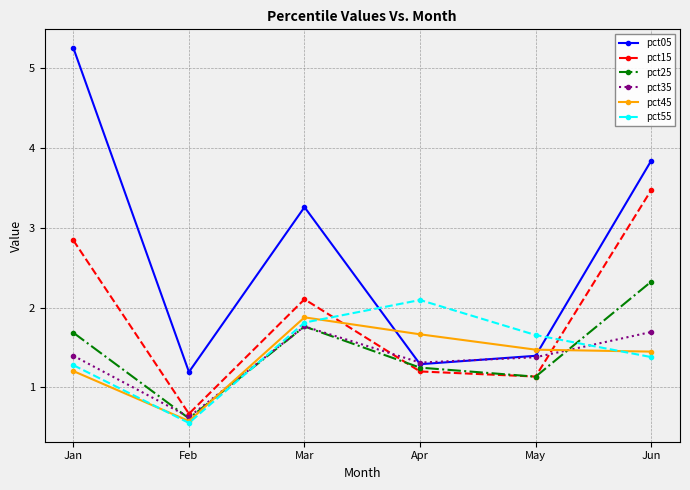

Where does the pct25 series first go above 1?

Jan